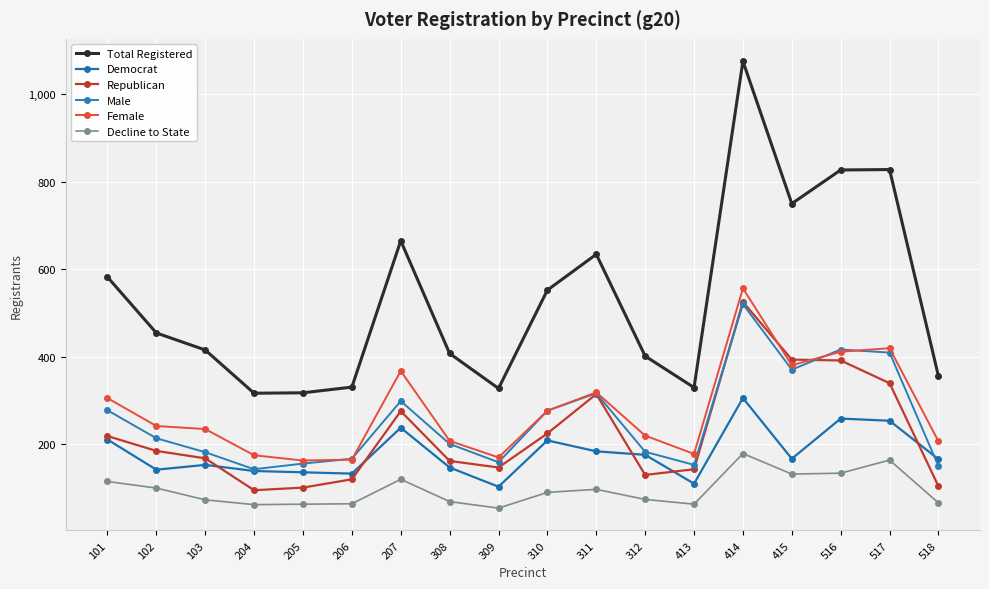

Which series ends up on top after the final intersection of Female and Male?

Female